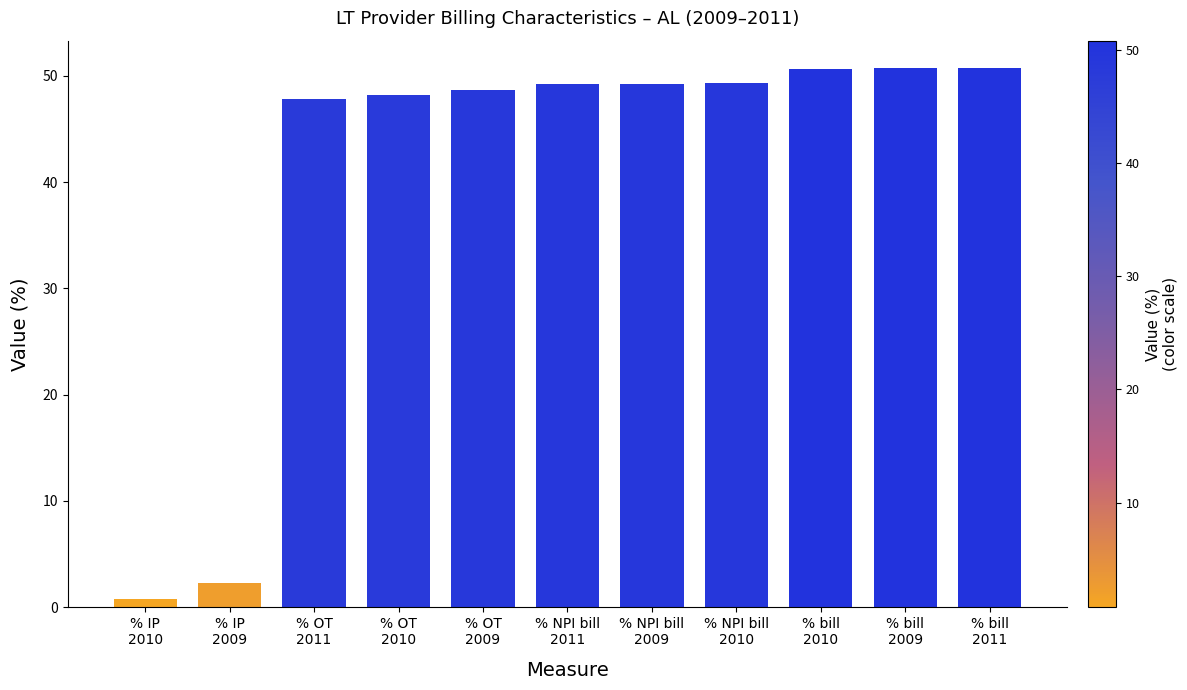

How many categories are shown in the chart?

11